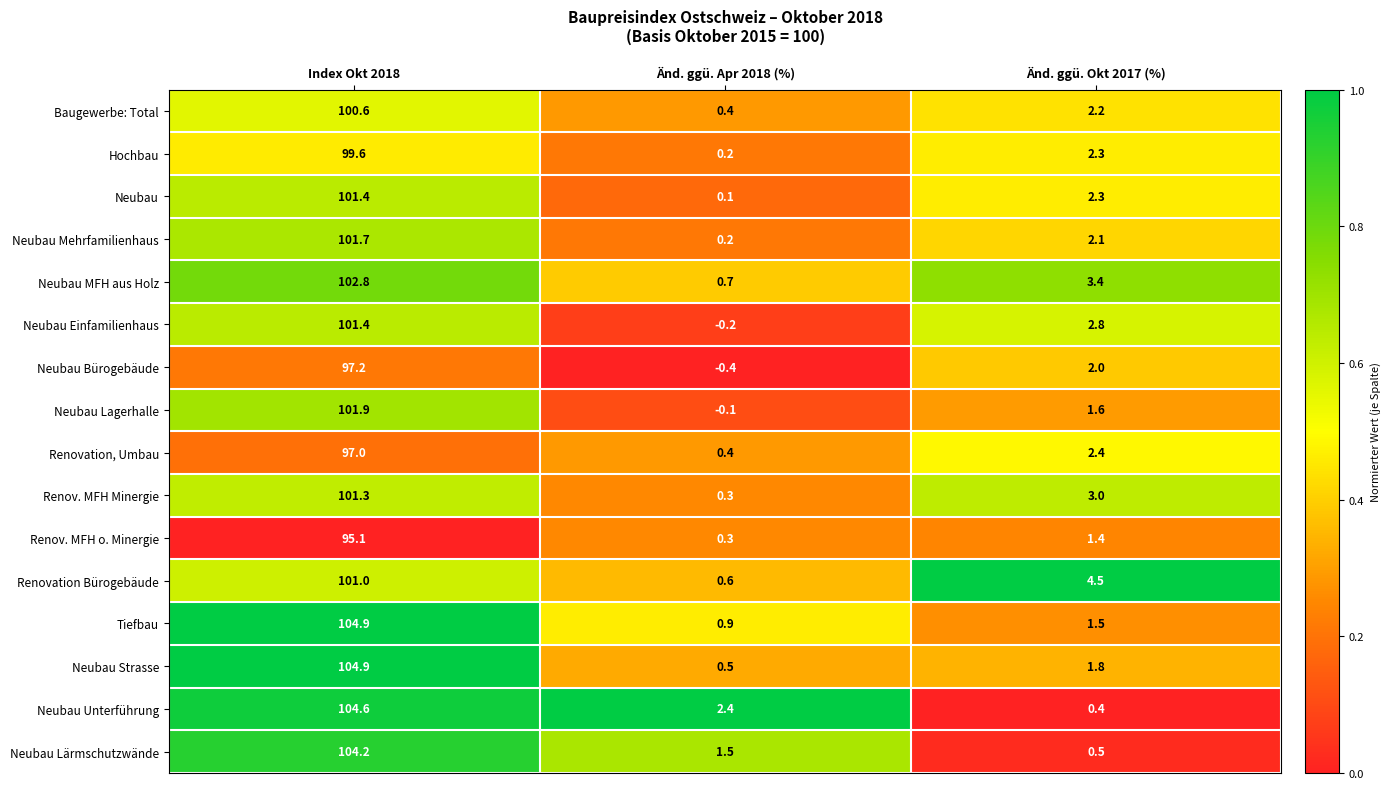

At how many categories does at least one series exceed 0?

3